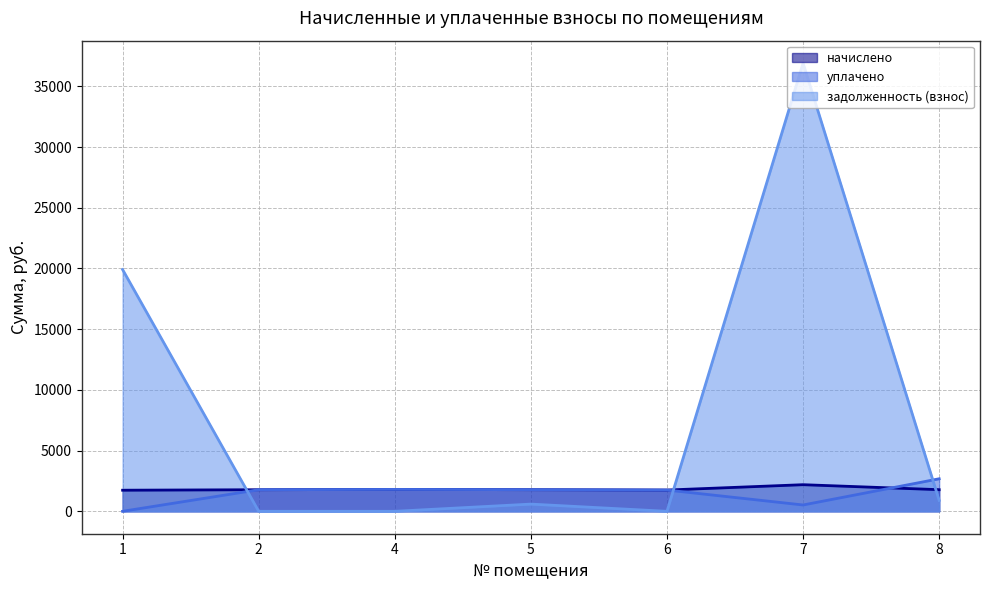

At which category does the chart reach its minimum across all series?

1